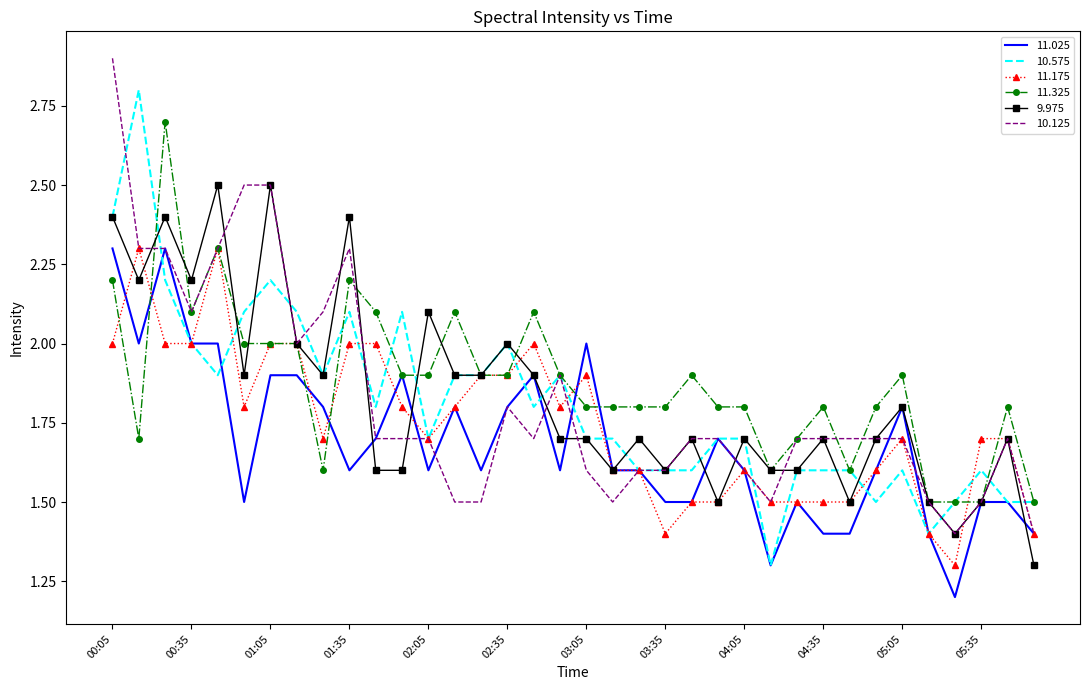

What is the lowest value of the 10.125 series?

1.4